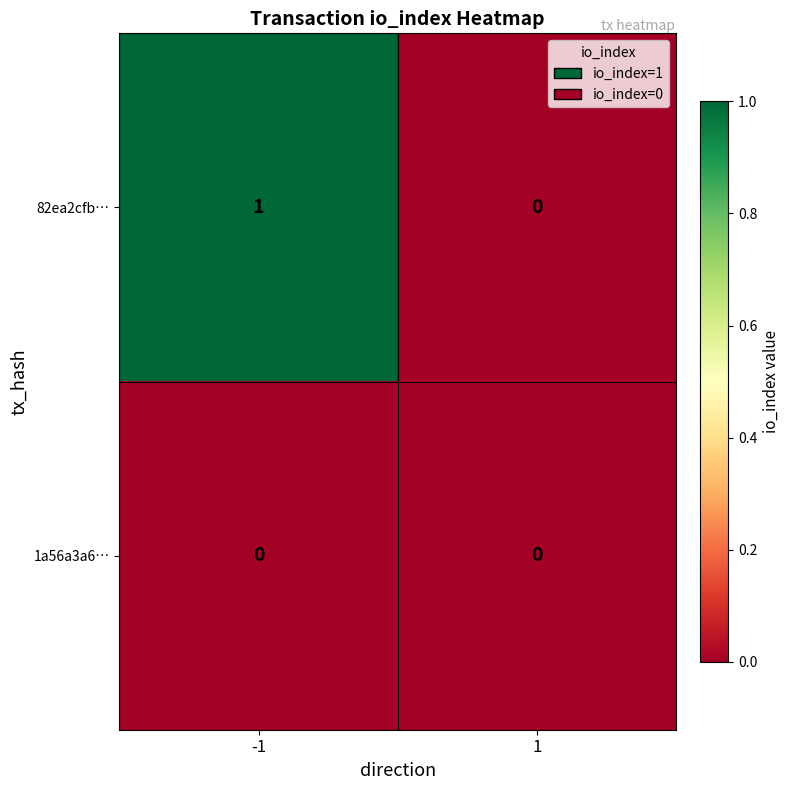

What is the maximum value shown in the chart?

1